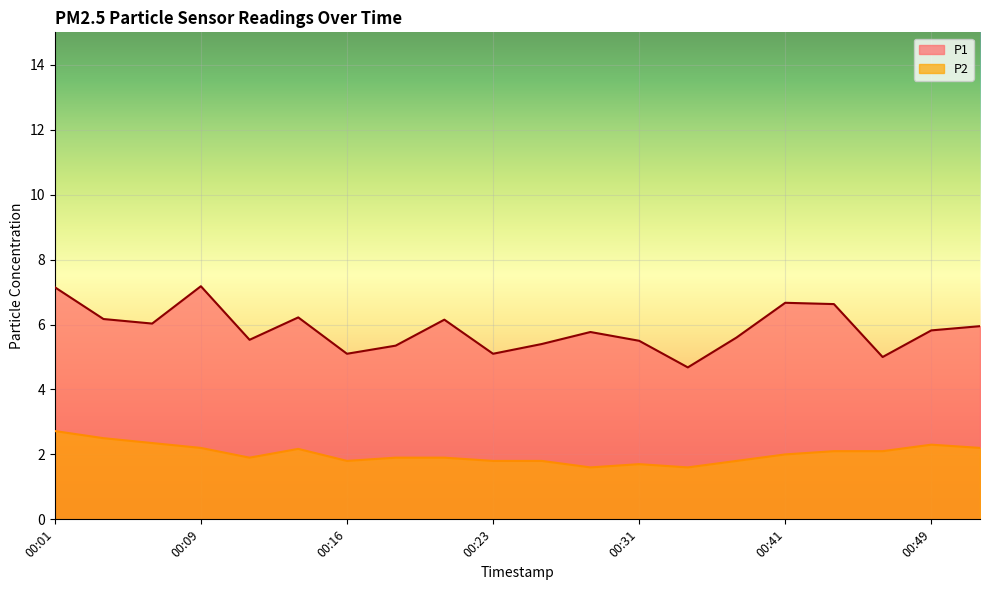

How many values in the P2 series are below 2?

10